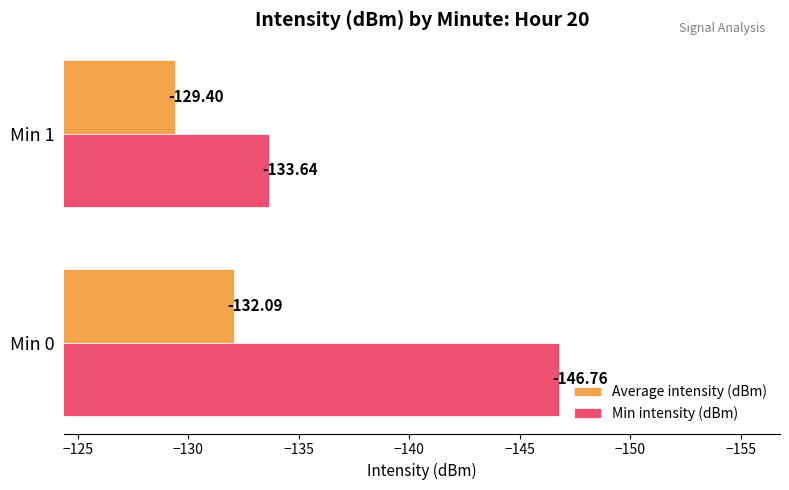

List the series in order of their overall mean, lowest first.

Min intensity (dBm), Average intensity (dBm)